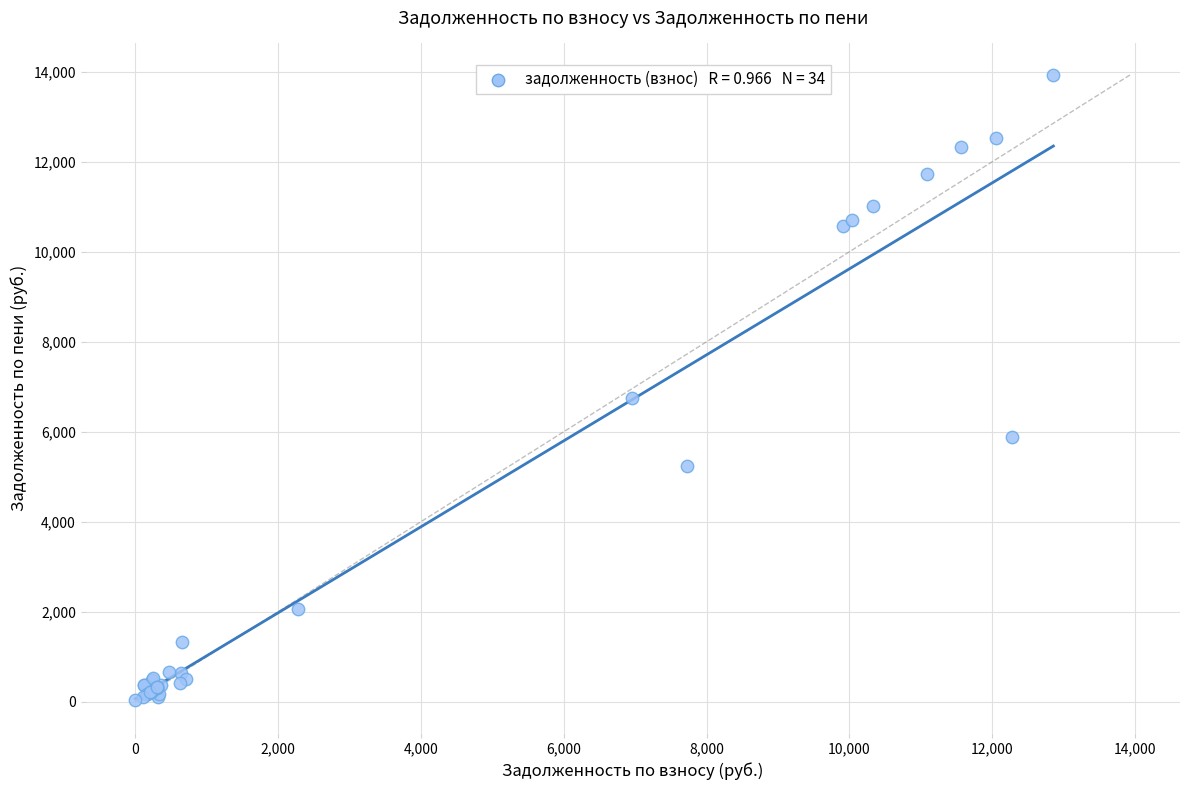

What Y value in the scatter plot is closest to 6980?

6745.6